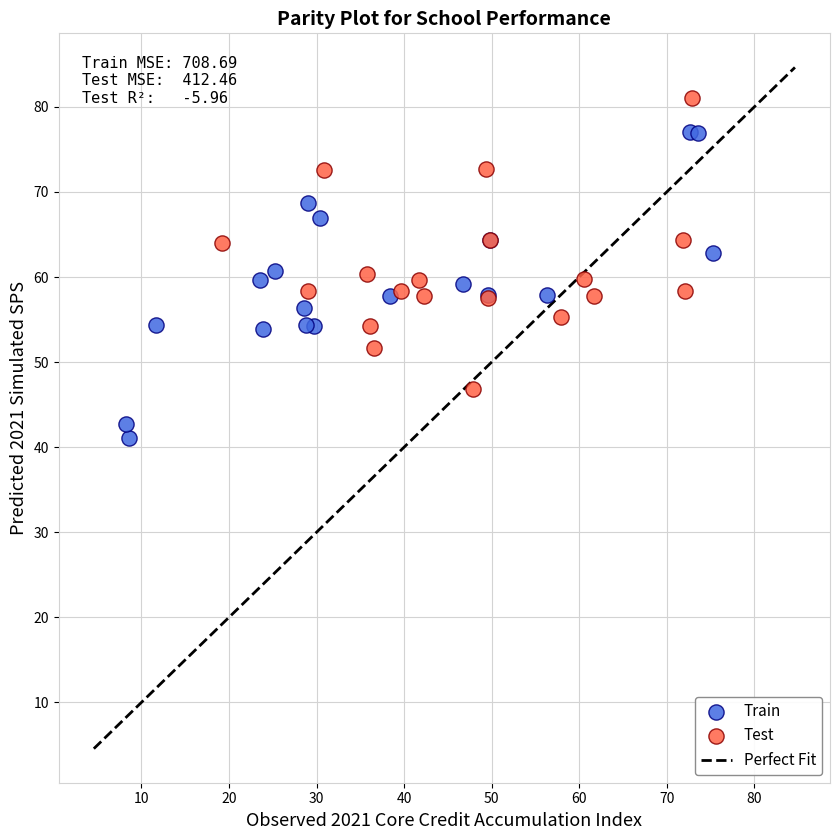

Which series reaches the maximum Y coordinate?

Test